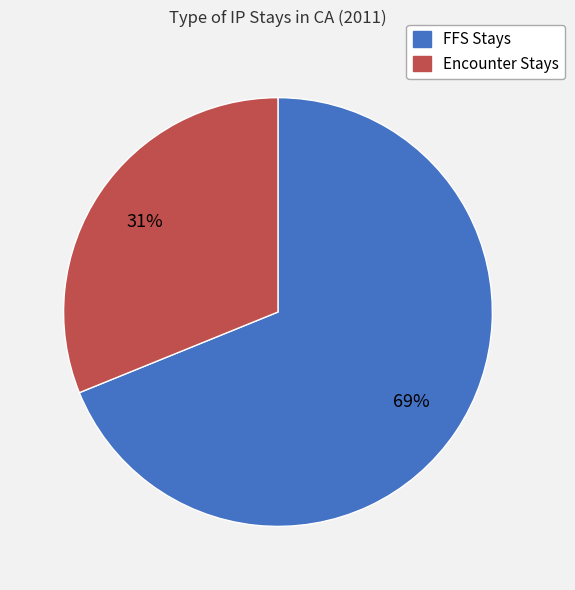

To the nearest percent, what is the average slice percentage?

50%